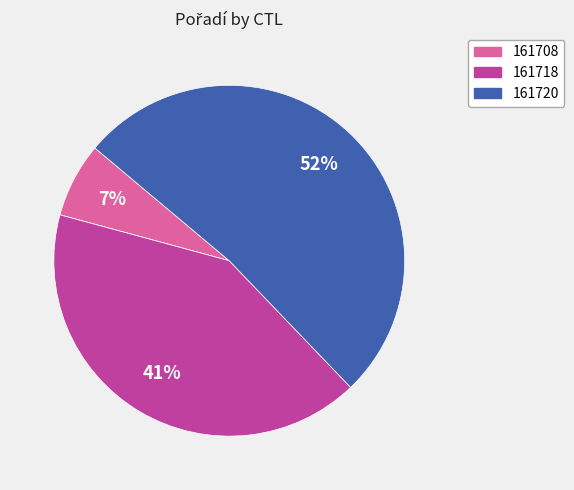

To the nearest percent, what is the average slice percentage?

25%